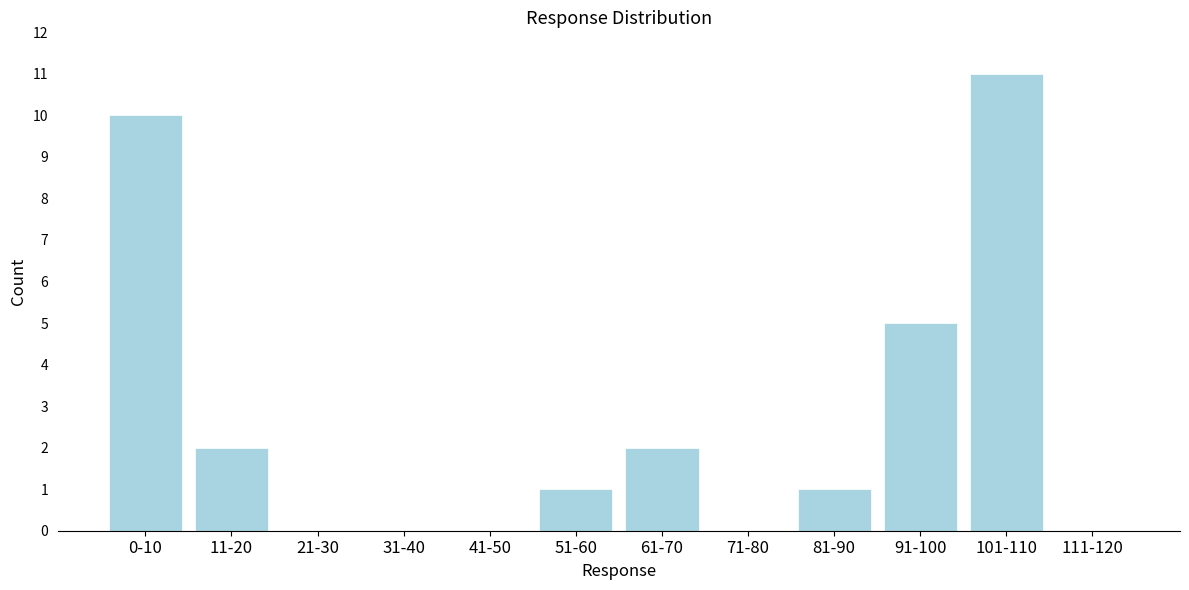

Reading left to right, transcribe all the data shown in this chart.

0-10=10	11-20=2	21-30=0	31-40=0	41-50=0	51-60=1	61-70=2	71-80=0	81-90=1	91-100=5	101-110=11	111-120=0